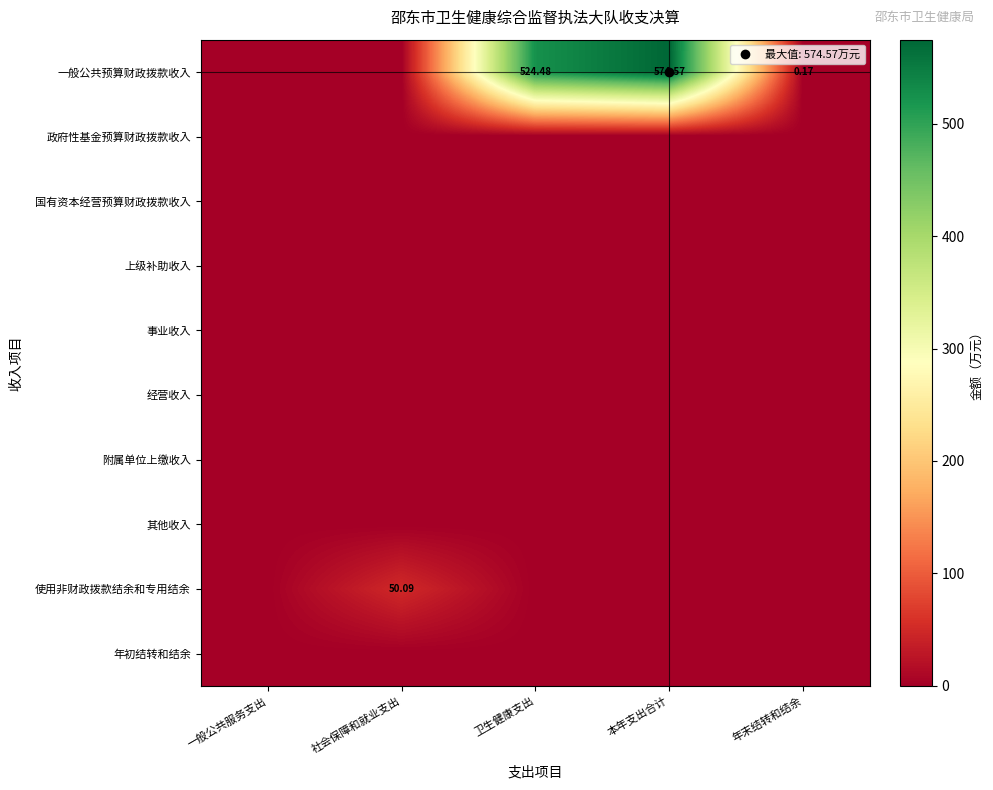

Which has a higher value, 社会保障和就业支出 or 本年支出合计?

本年支出合计